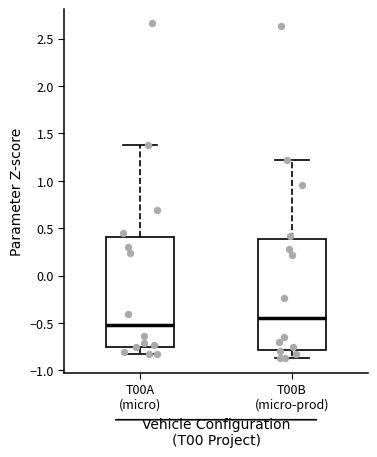

Which box has the highest median line?

T00B (micro-prod)